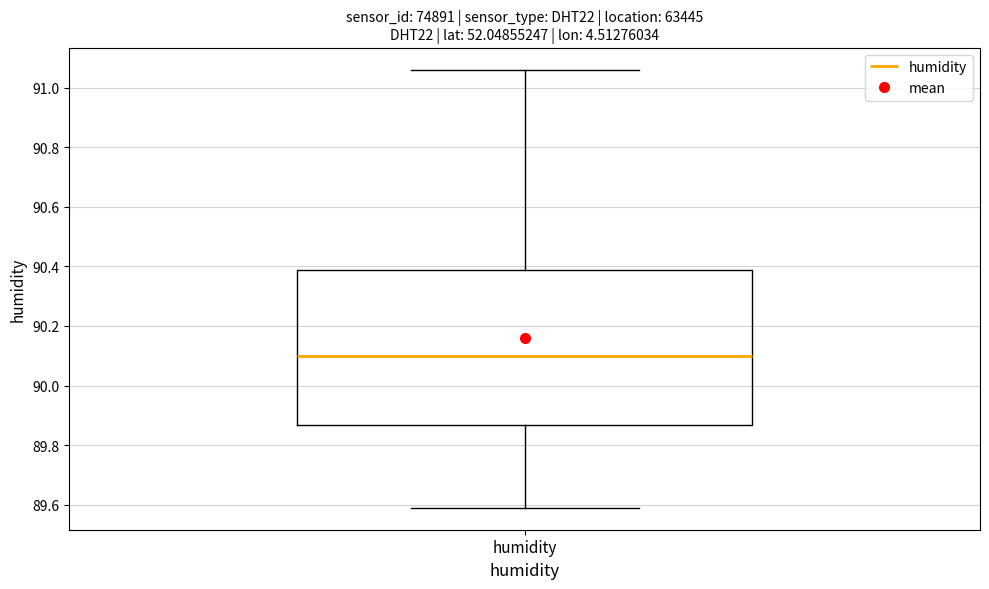

Transcribe this box plot: give where the median line is, the range the box spans, and where the two whiskers end, as read against the y-axis. The values are not printed on the chart, so give them approximately, as read against the axis.

median 90.10, box 89.86 to 90.38, whiskers 89.60 to 91.06